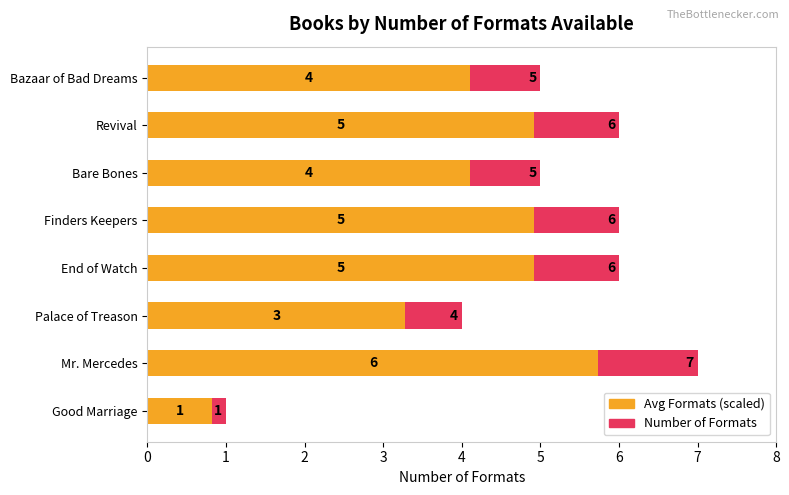

At how many categories does at least one series exceed 0?

8